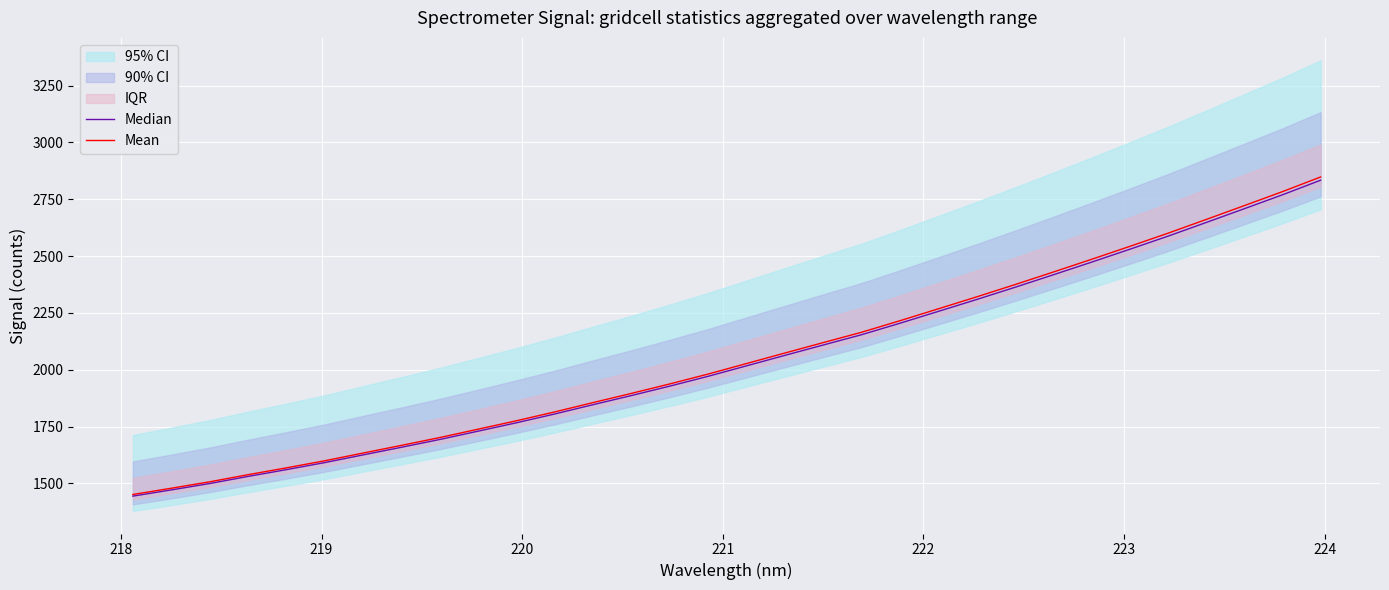

True or false: Median and Mean cross at least once.

False